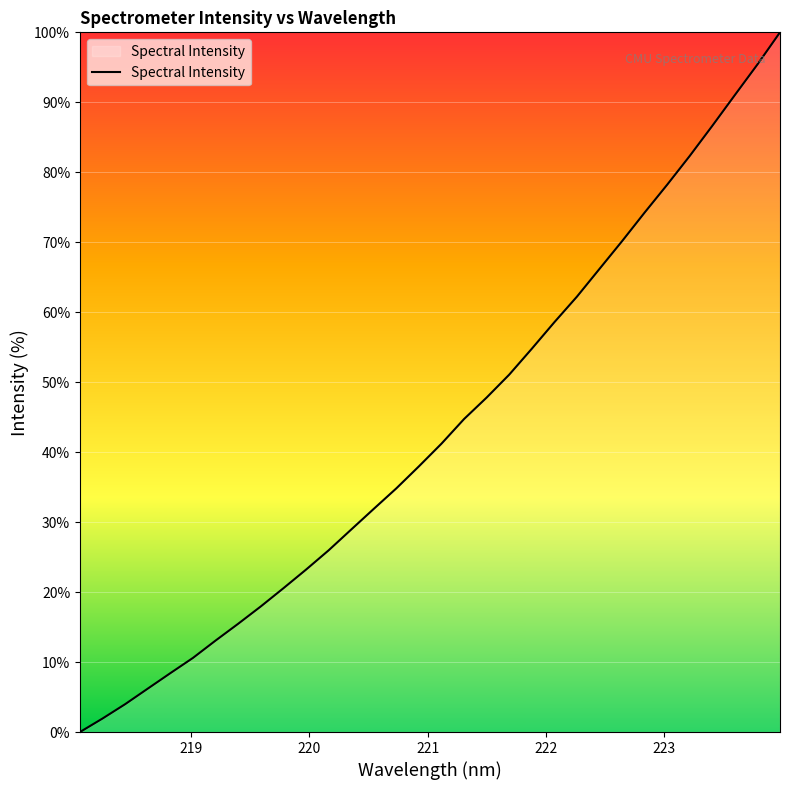

What is the maximum value shown in the chart?

100.0